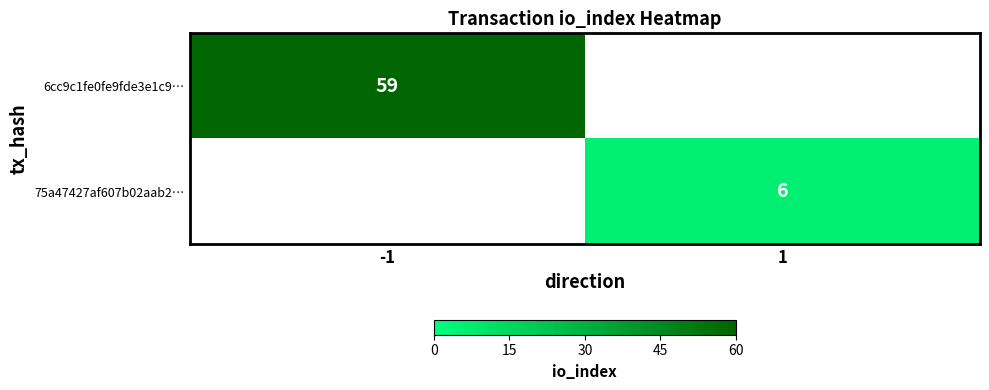

What is the greatest value displayed?

59.0